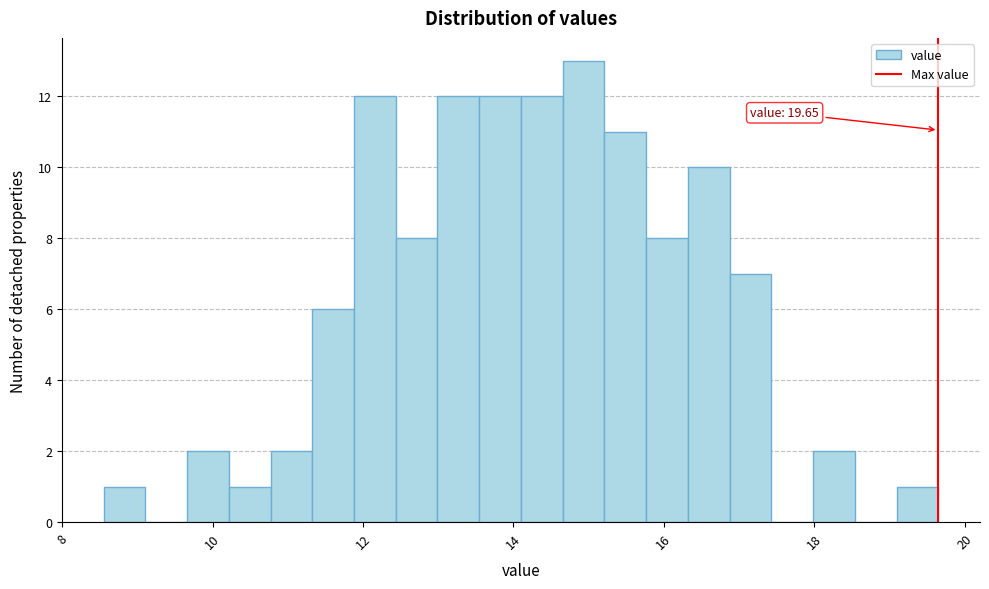

Read against the x-axis, roughly where is the centre of the tallest bar?

15.0